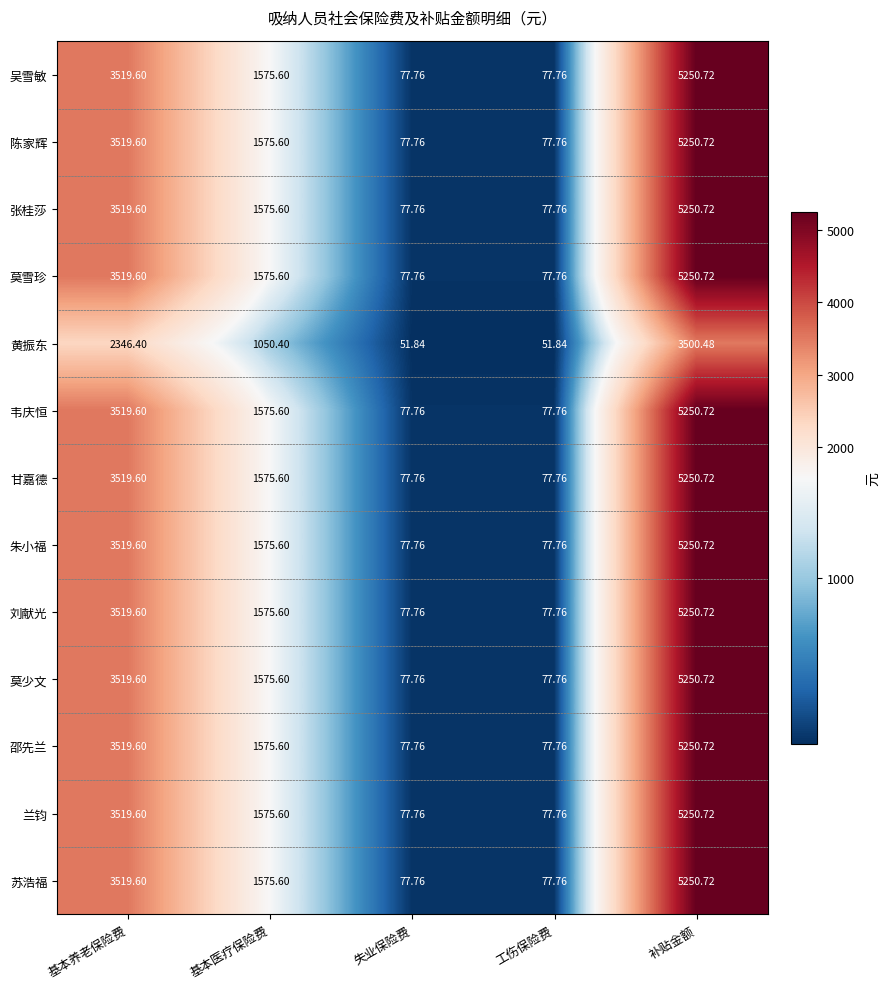

At which category is the sum across all series the highest?

补贴金额